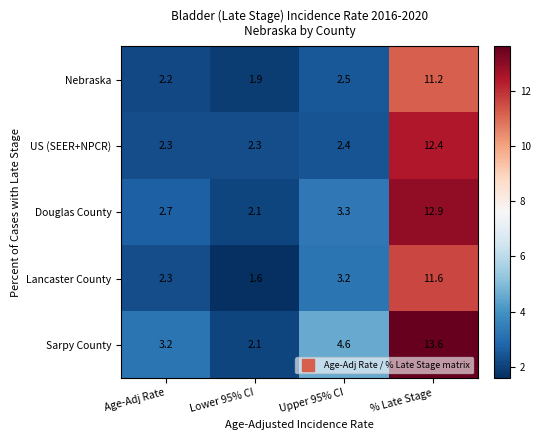

Between Lower 95% CI and Upper 95% CI, which series saw the biggest shift?

Sarpy County